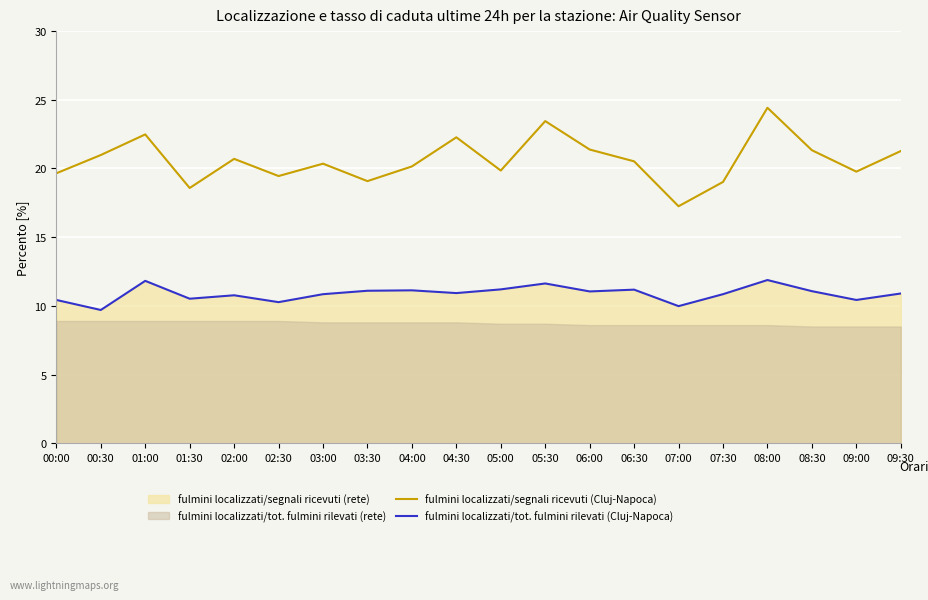

What is the sum of all fulmini localizzati/segnali ricevuti (Cluj-Napoca) values?

411.9